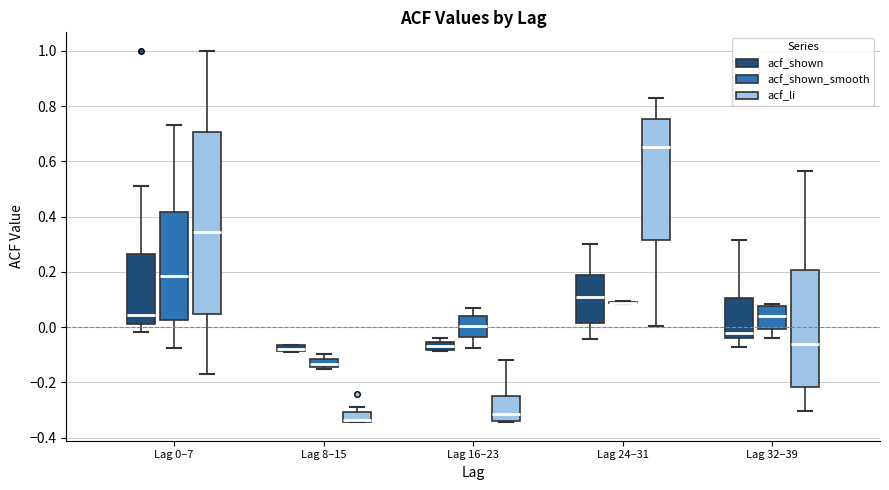

Where is the upper edge of the box for Lag 8–15 (acf_shown_smooth) on the y-axis? The values are not printed on the chart, so give them approximately, as read against the axis.

-0.12